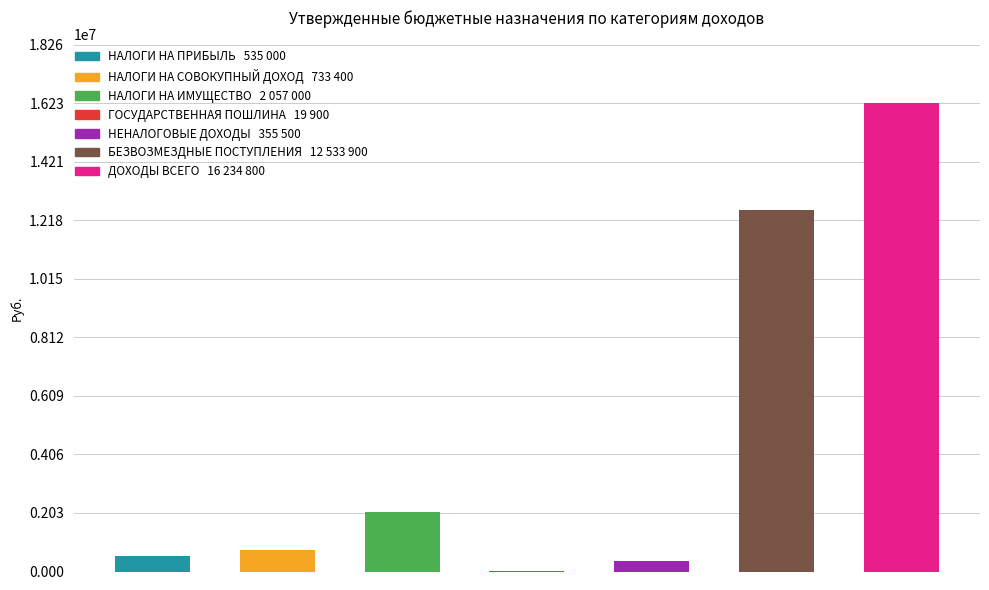

What is the sum of all values?

32469500